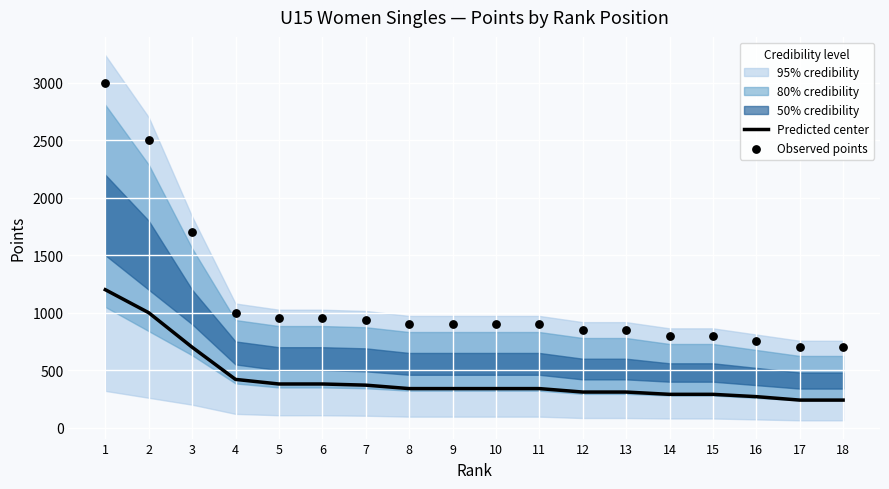

At which category is the sum across all series the highest?

1